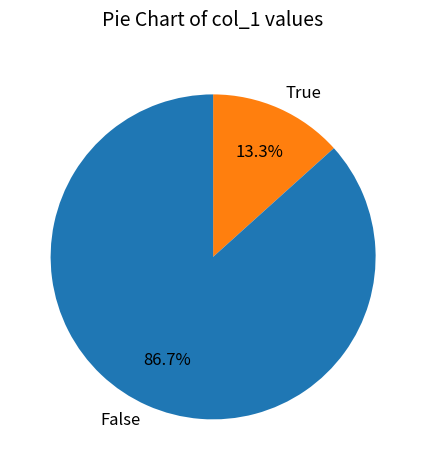

What percentage do True and False together represent?

100.0%